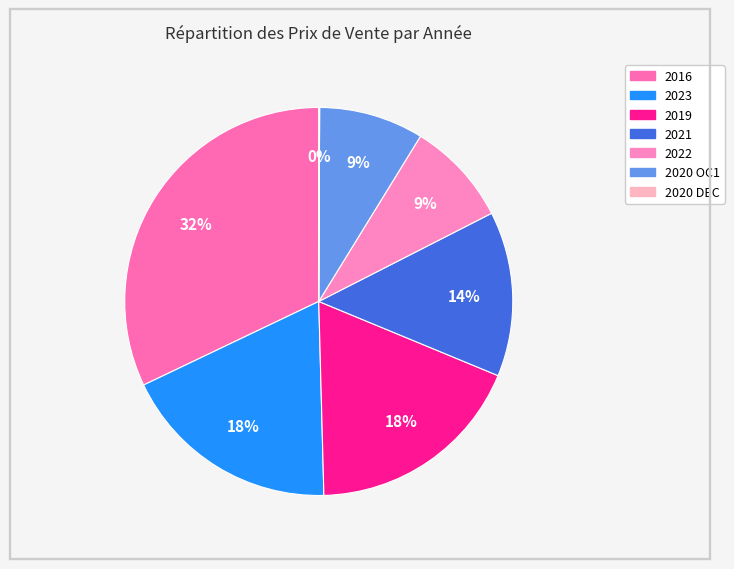

The 2023 slice represents 12% of the pie. True or false?

False